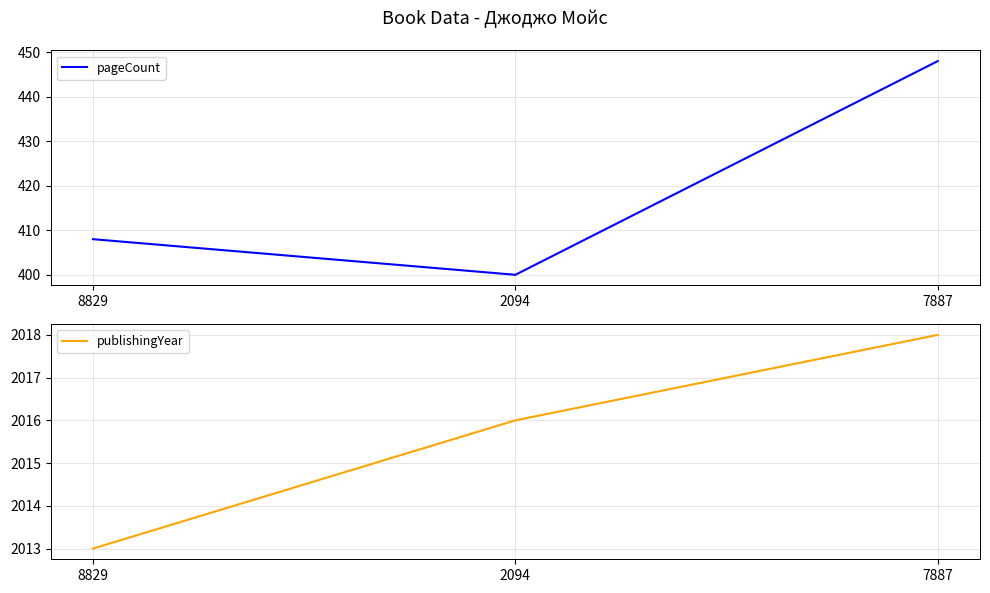

The pageCount series shows 590 at 2094. True or false?

False